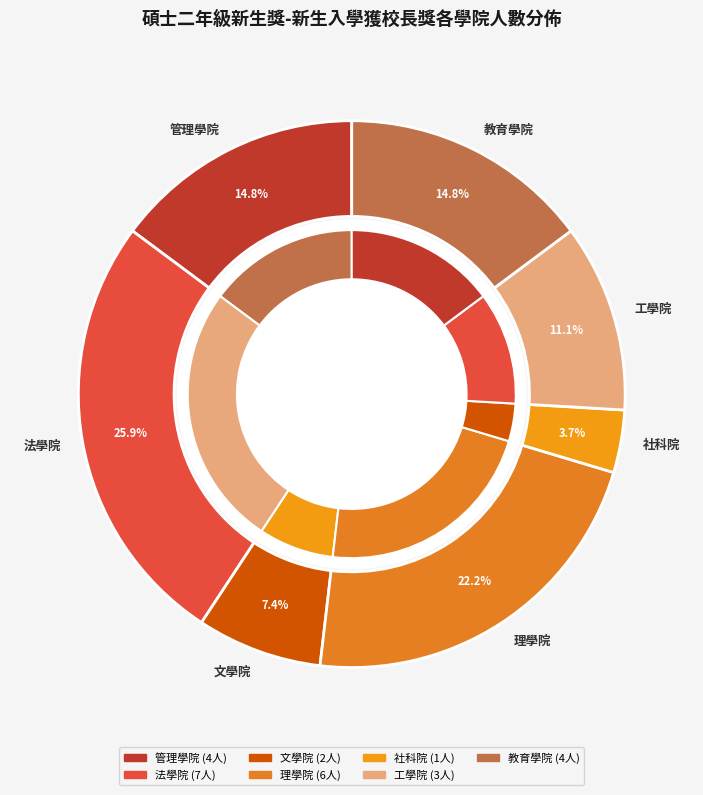

Count the number of slices in the pie.

7